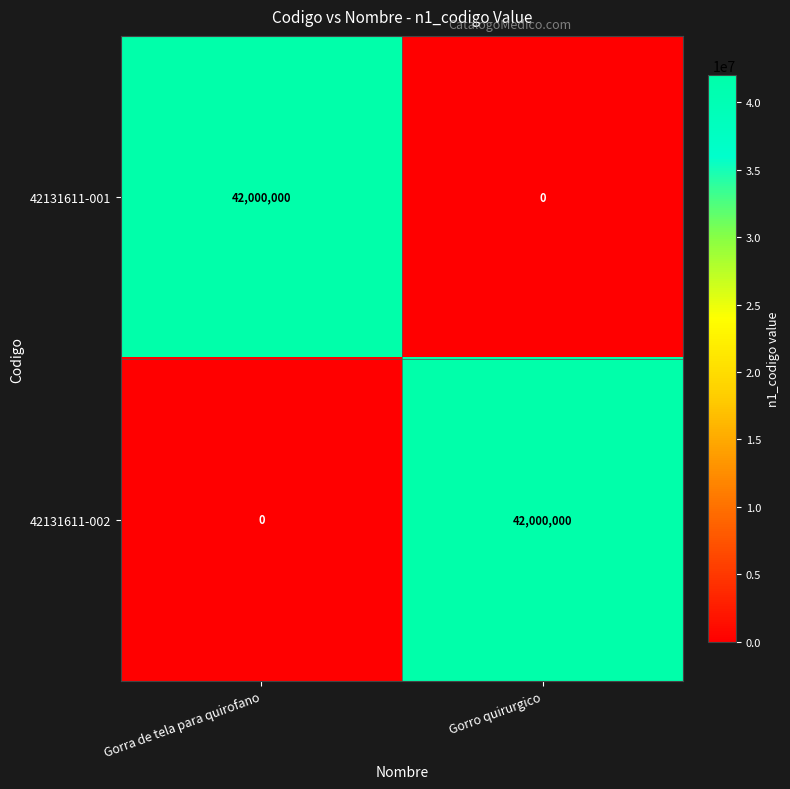

At Gorra de tela para quirofano, list the series in order from smallest to largest.

42131611-002, 42131611-001